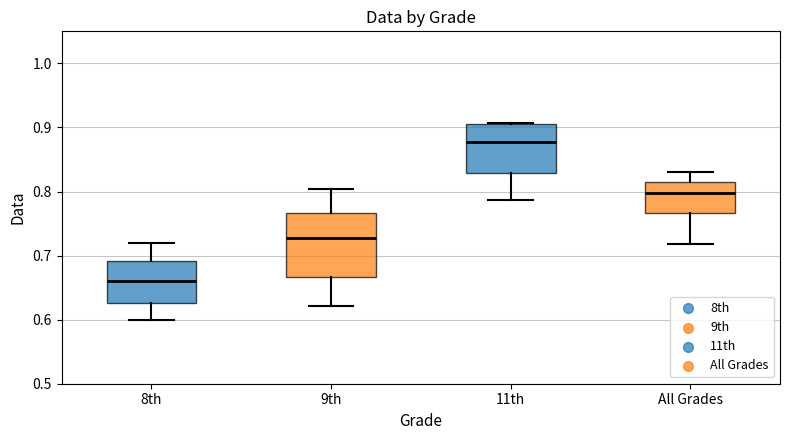

Reading left to right, read every box against the y-axis: the position of its median line, the range the box covers, and the ends of its whiskers. The values are not printed on the chart, so give them approximately, as read against the axis.

8th: median 0.66, box 0.63 to 0.69, whiskers 0.60 to 0.72
9th: median 0.73, box 0.67 to 0.77, whiskers 0.62 to 0.80
11th: median 0.88, box 0.83 to 0.91, whiskers 0.79 to 0.91
All Grades: median 0.80, box 0.77 to 0.82, whiskers 0.72 to 0.83